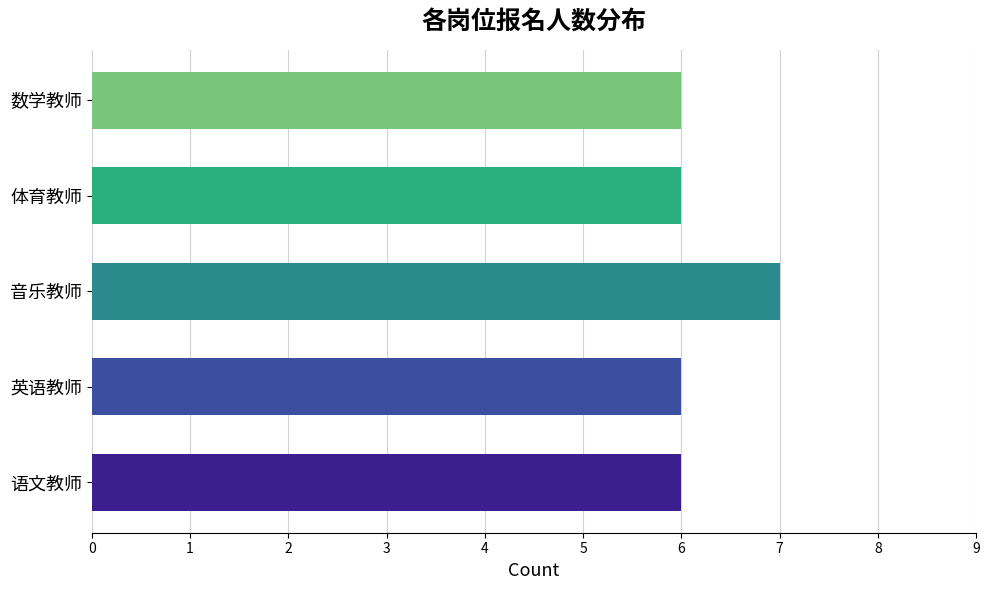

True or false: the data shows 3 at 音乐教师.

False